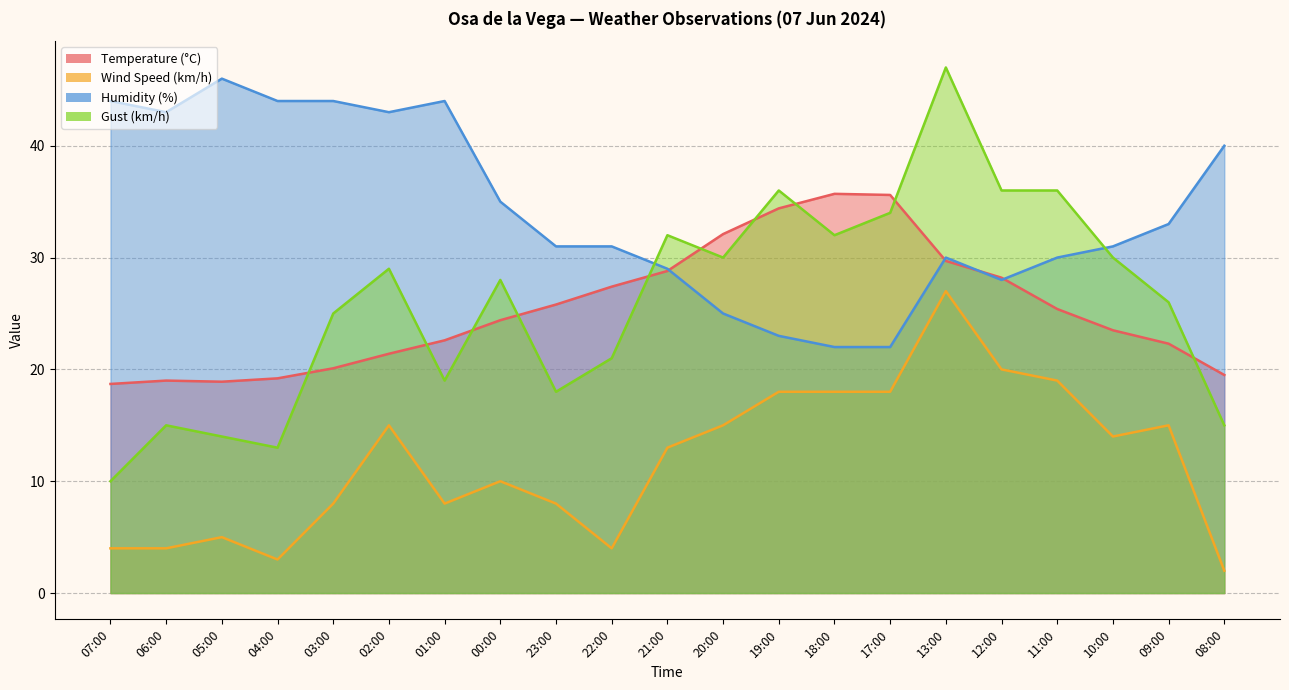

In Wind Speed (km/h), how many points are lower than both neighbors (excluding endpoints)?

4